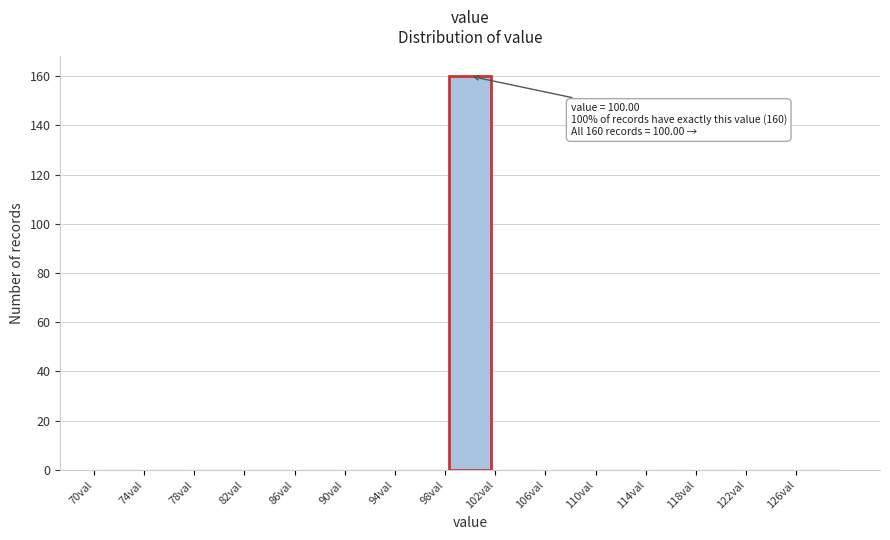

Over which range of the x-axis is the bar tallest?

98 to 102